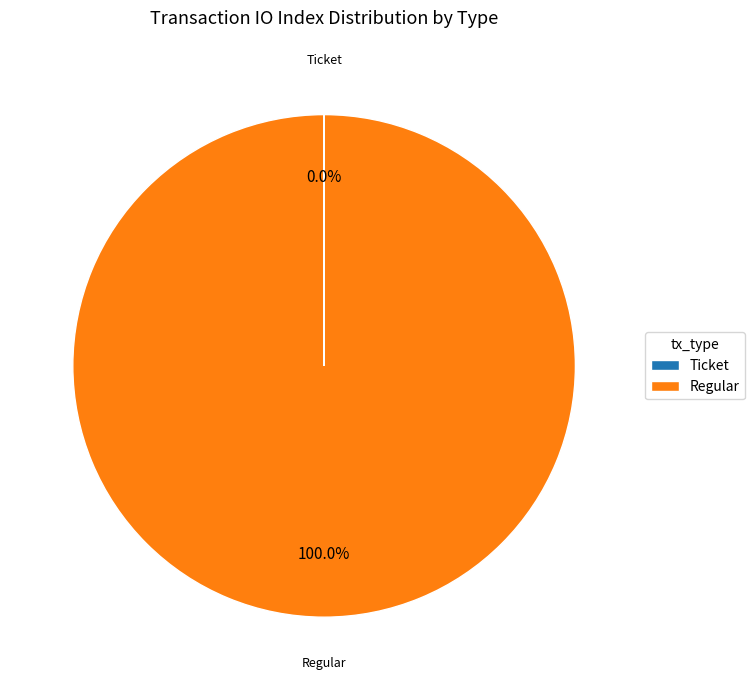

Which category has the biggest portion of the pie?

Regular